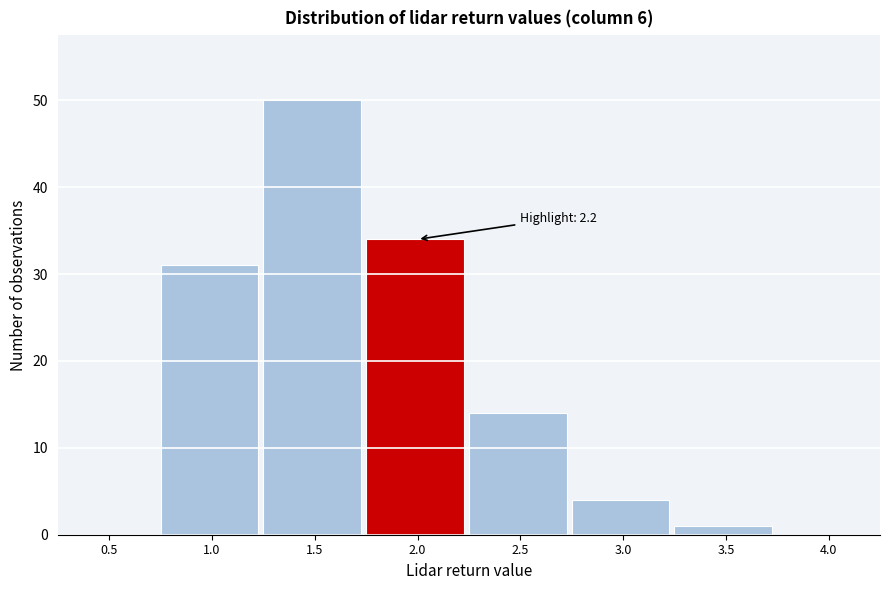

Reading left to right, extract all data points from this chart.

0.5=0	1.0=31	1.5=50	2.0=34	2.5=14	3.0=4	3.5=1	4.0=0